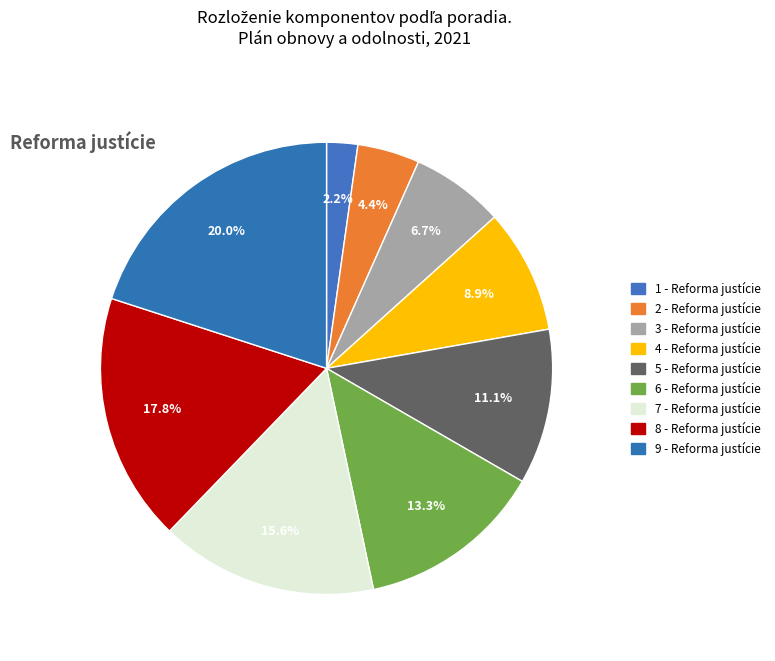

What is the smallest slice in the pie chart?

1 - Reforma justície